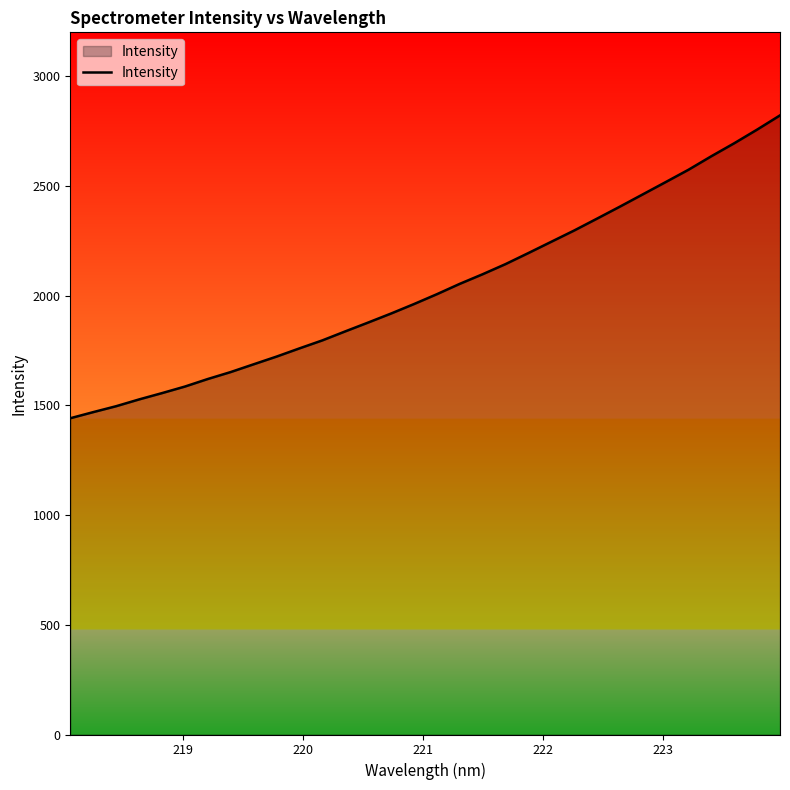

What is the maximum value shown in the chart?

2821.5